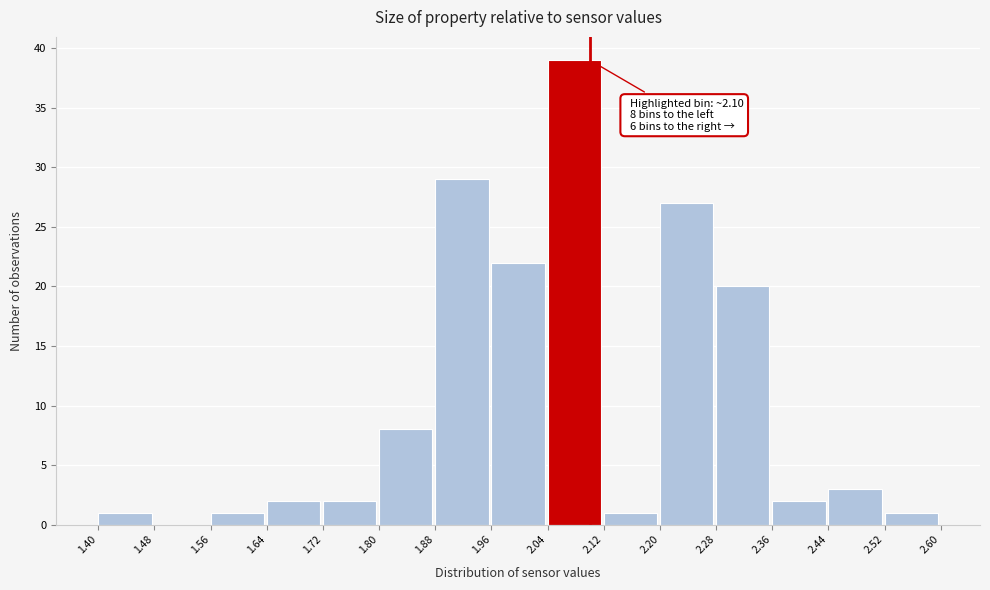

Over which range of the x-axis is the bar tallest?

2.04 to 2.12